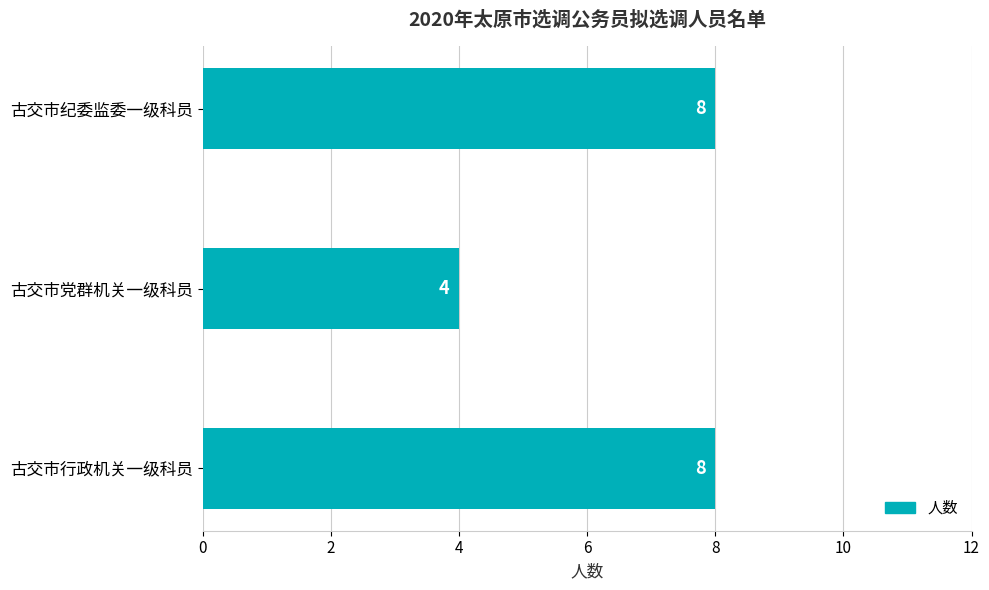

Are the bars grouped side by side (vs. stacked)?

No